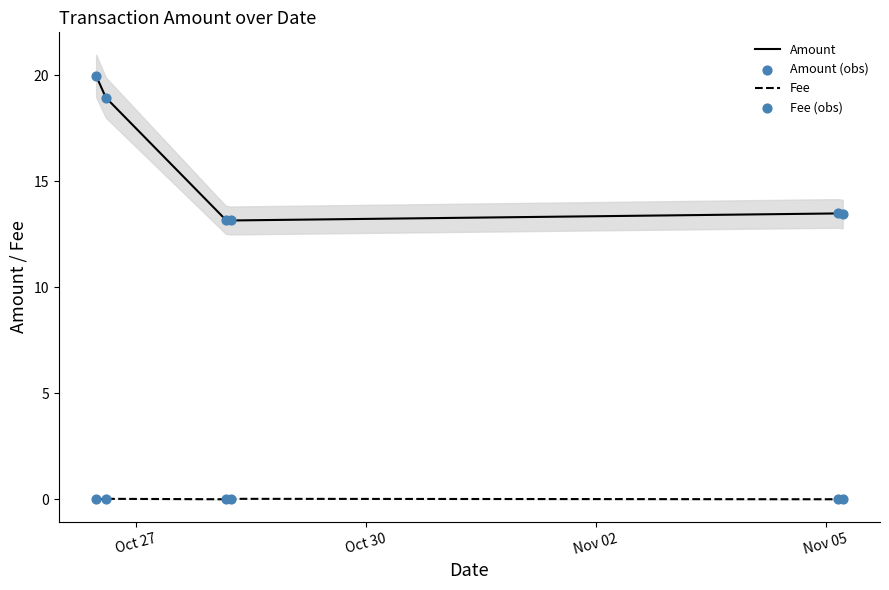

True or false: Amount and Fee intersect in this chart.

False